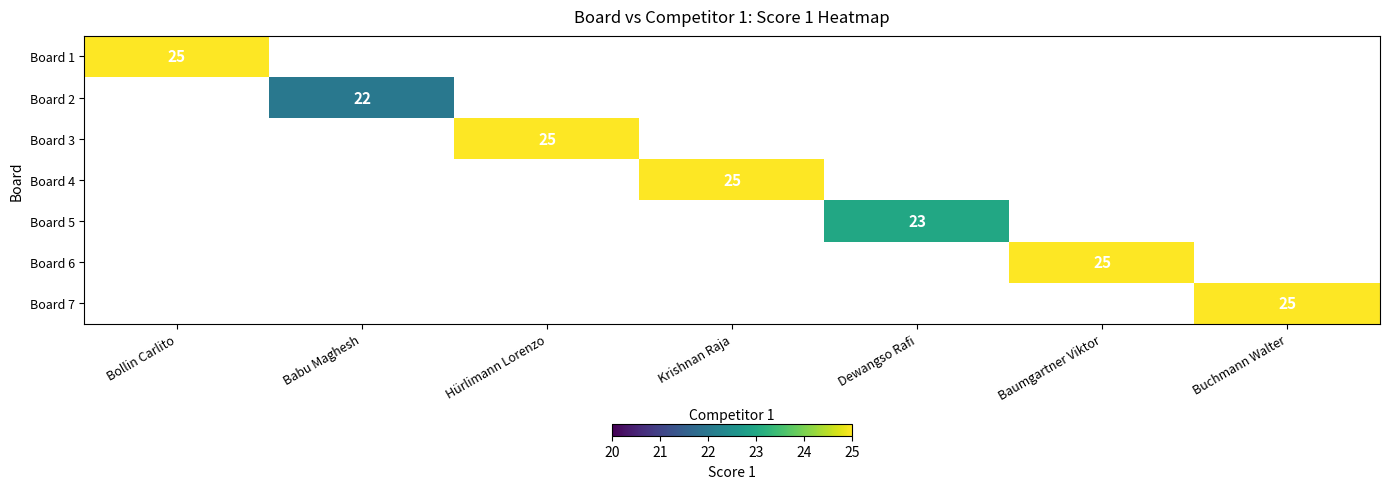

True or false: Board 2 has a value of 5.6 at Babu Maghesh.

False